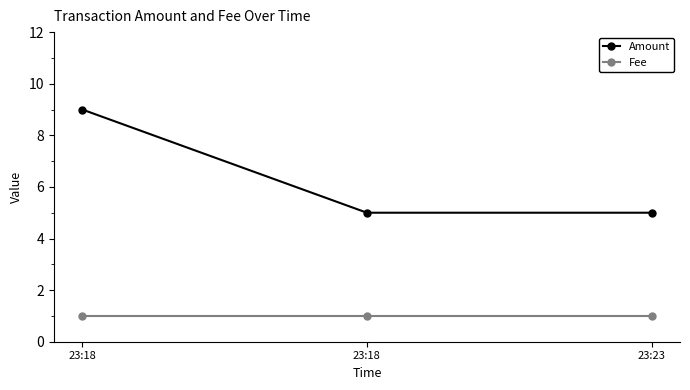

What is the smallest value displayed?

1